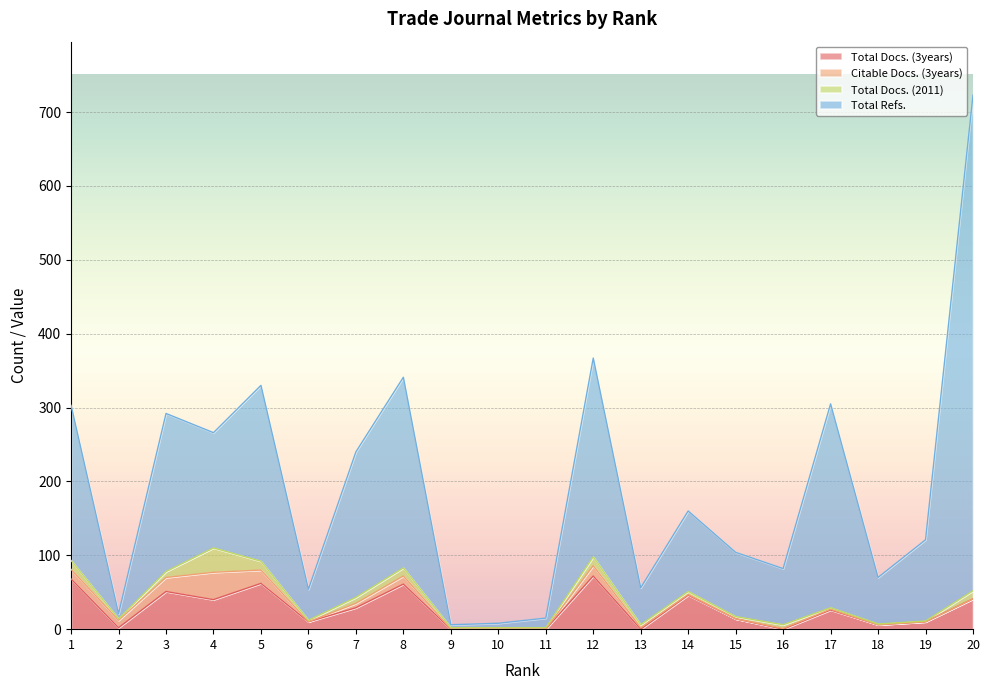

True or false: Total Docs. (3years) has a value of 10 at 19.

True